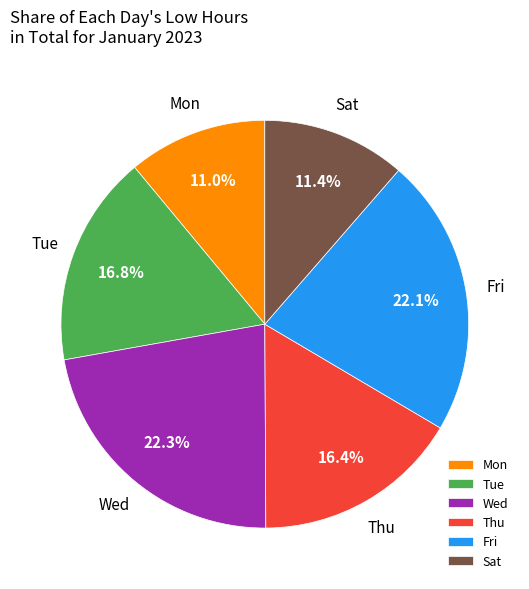

Count the number of slices in the pie.

6